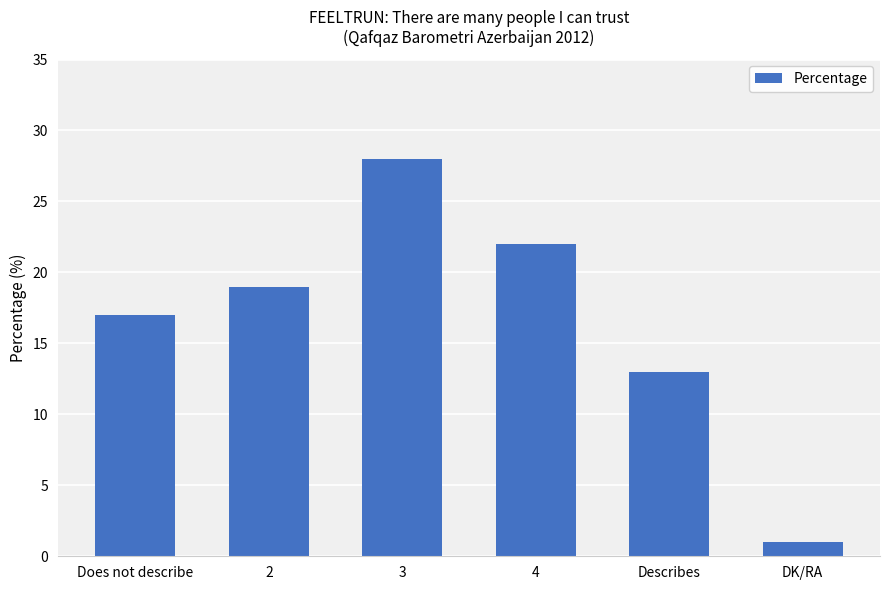

What is the maximum value shown in the chart?

28